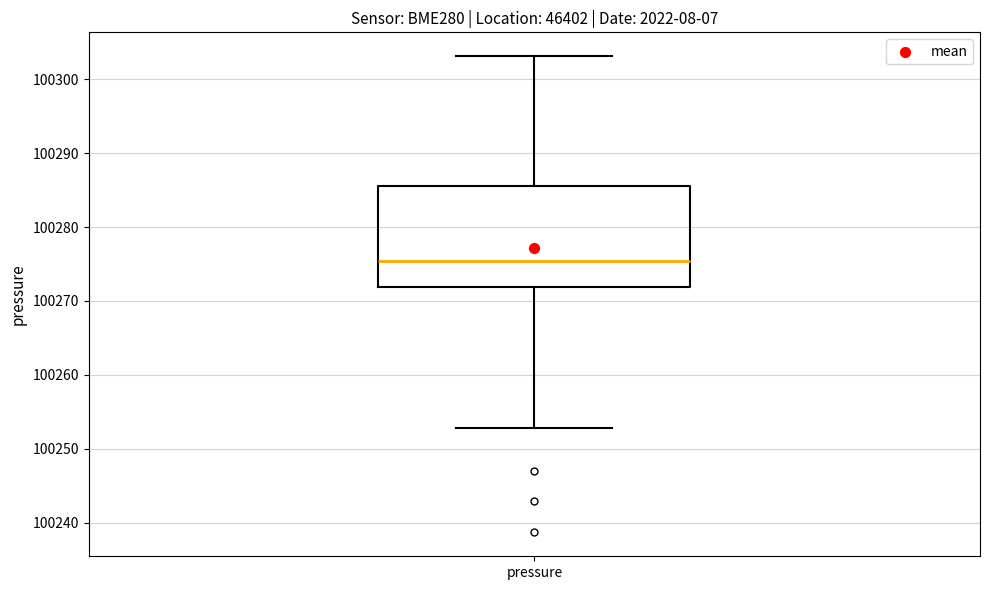

Read this box plot against the y-axis: the position of the median line, the range covered by the box, and the ends of both whiskers. The values are not printed on the chart, so give them approximately, as read against the axis.

median 100275, box 100272 to 100286, whiskers 100253 to 100303